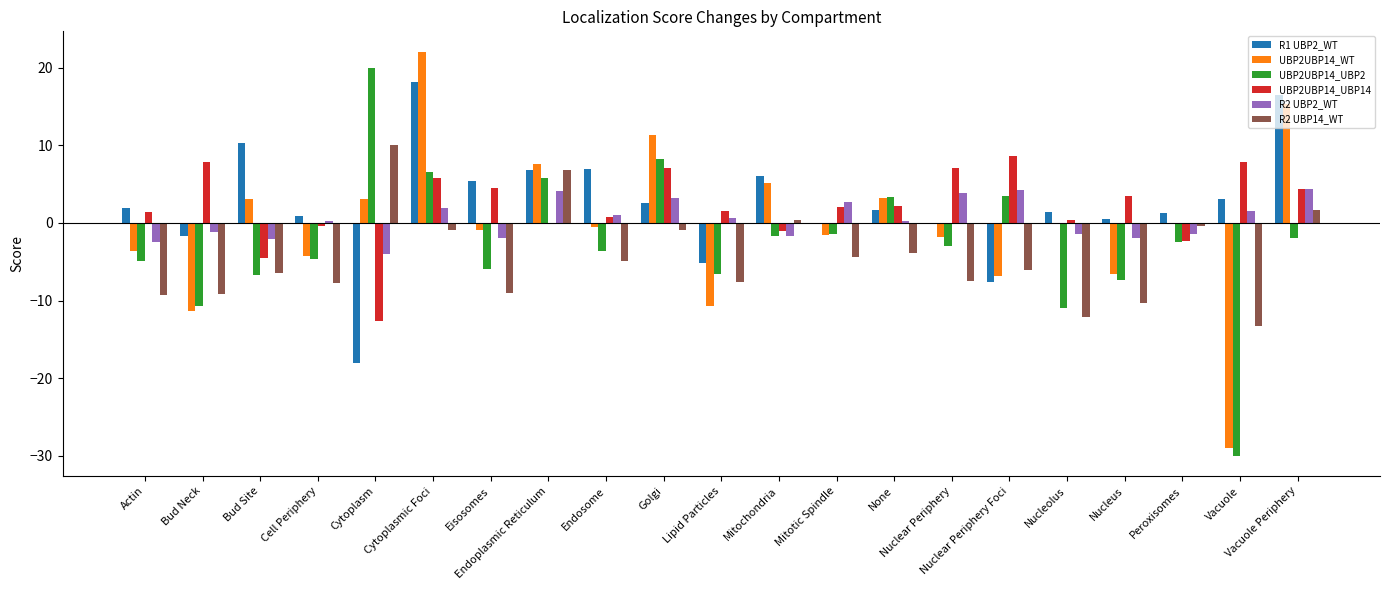

The value of UBP2UBP14_UBP2 at Nucleolus is -5.0. True or false?

False